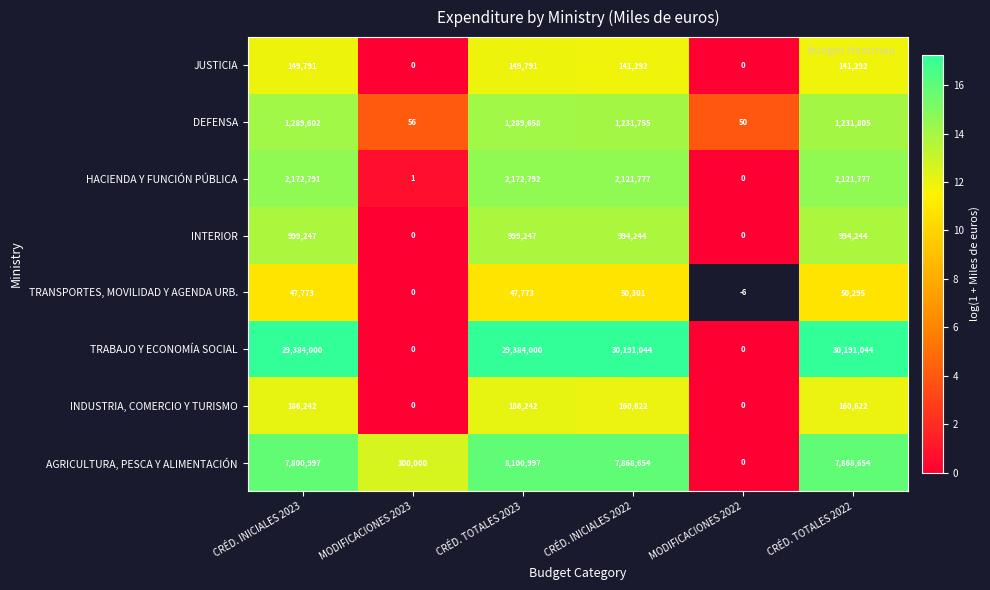

What is the difference between the second highest and minimum values in the DEFENSA series?

1289552